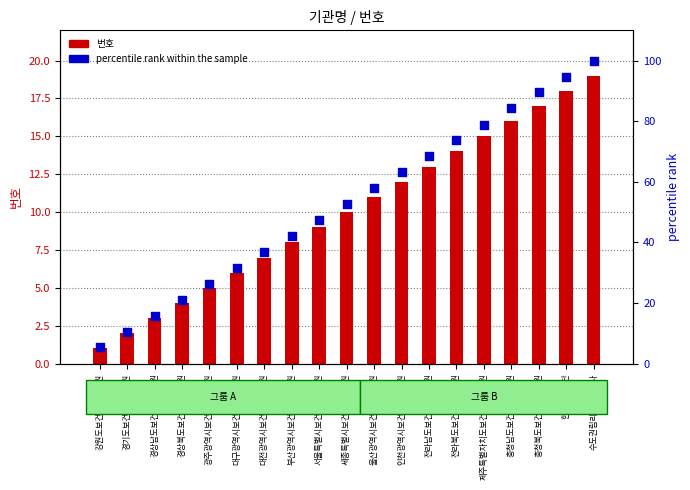

What is the total value across all series at 부산광역시보건환경연구원?

50.1